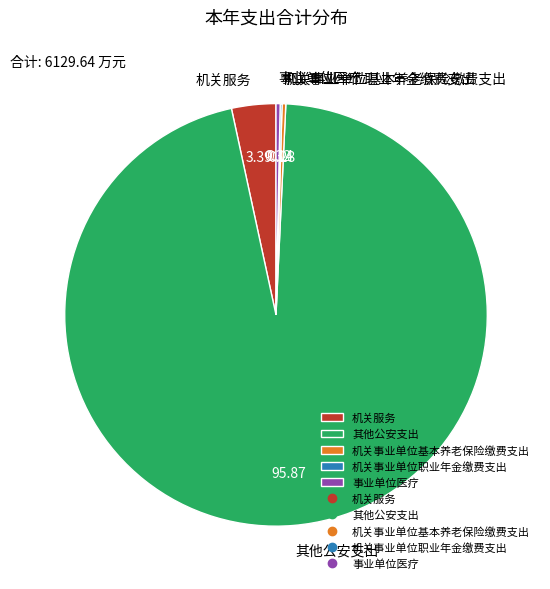

Is the sum of 事业单位医疗 and 其他公安支出 greater than half?

Yes